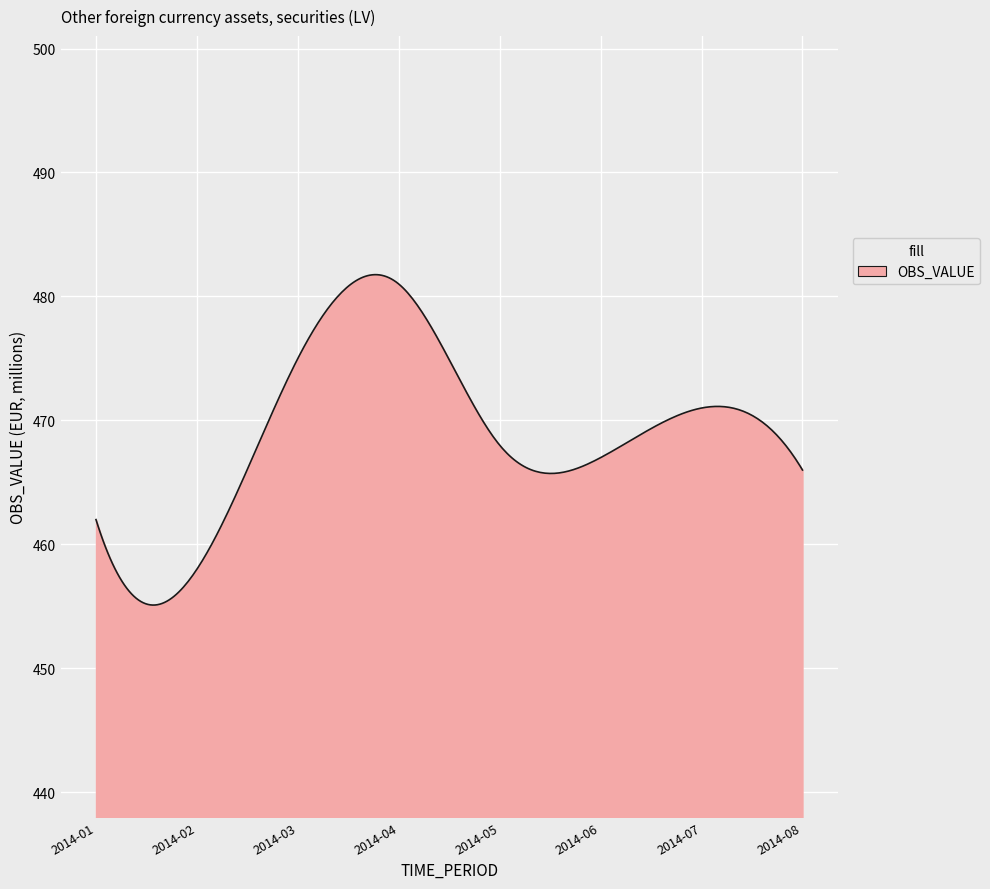

What is the smallest value displayed?

455.1